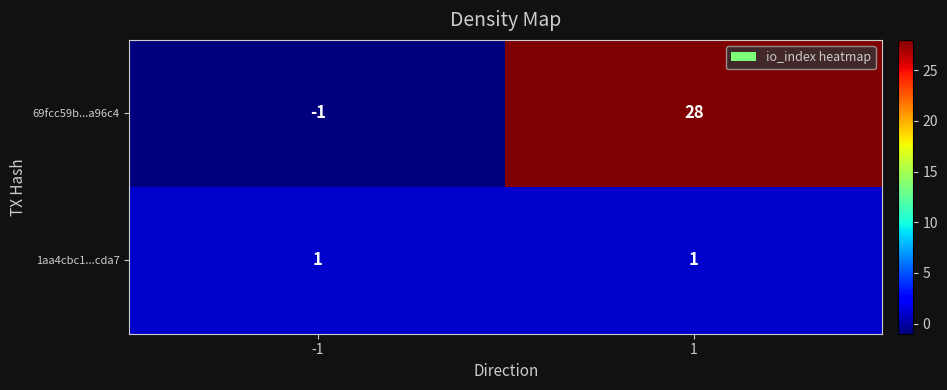

Which category has the lowest value across all series?

-1